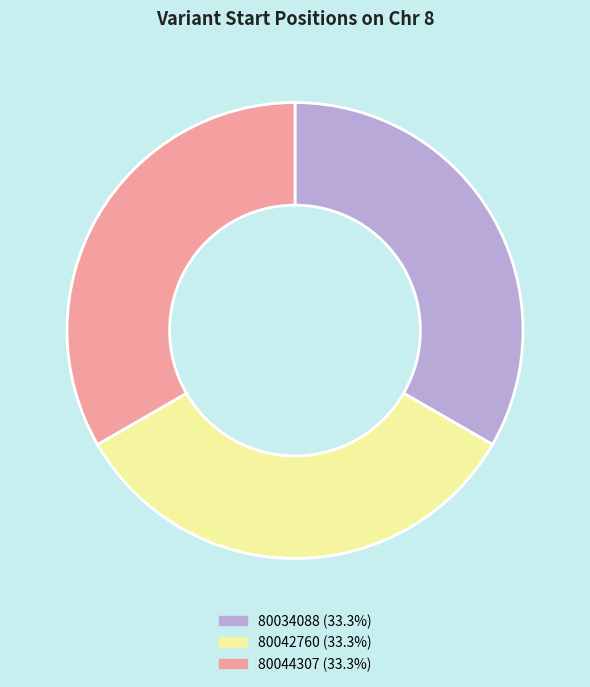

Do 80034088 and 80044307 together represent more than half of the pie?

Yes